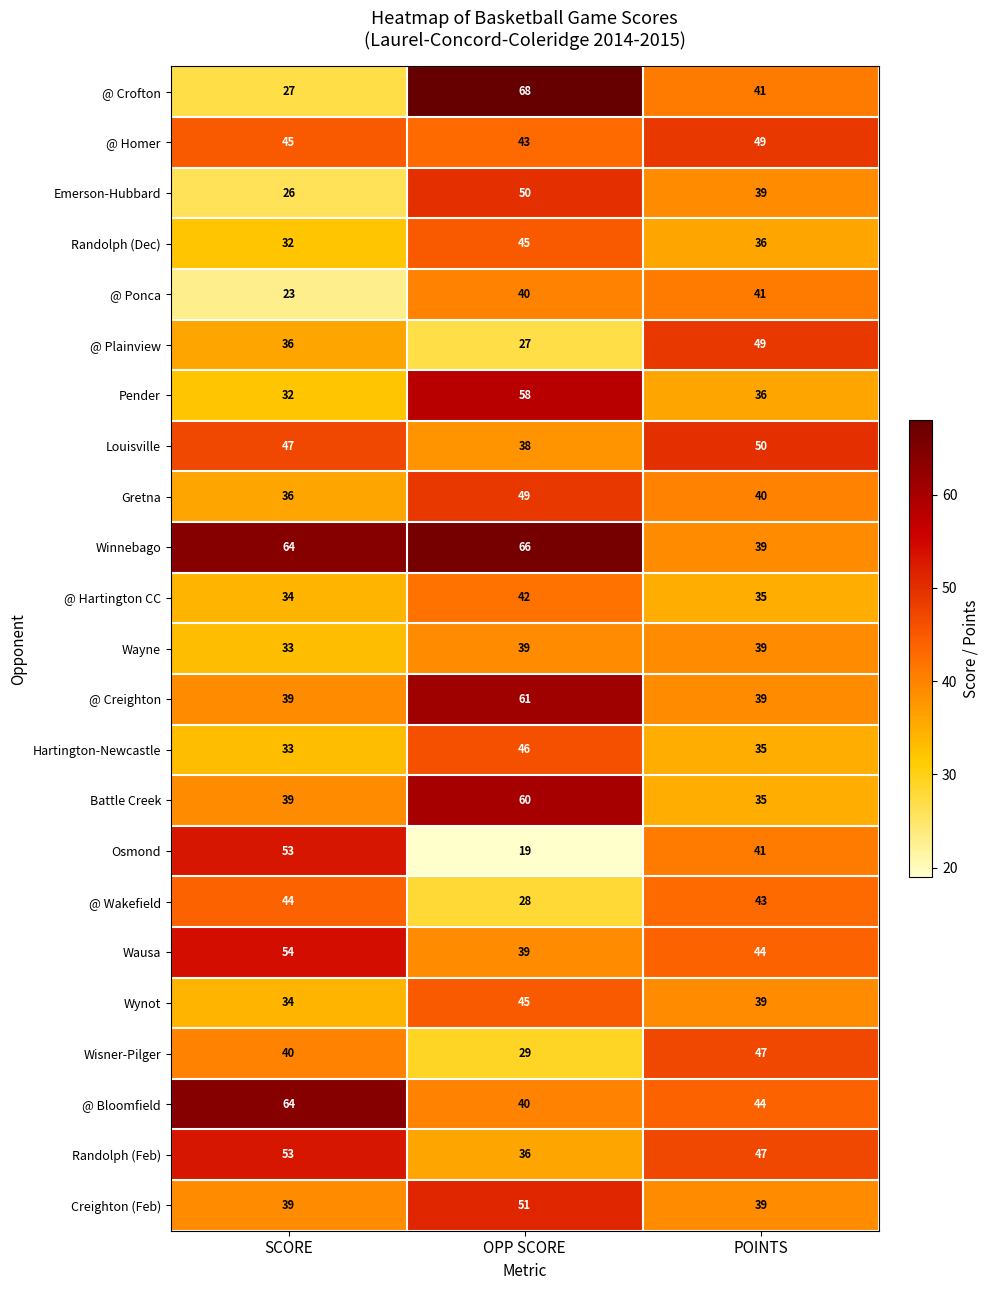

How many categories are shown in the chart?

3